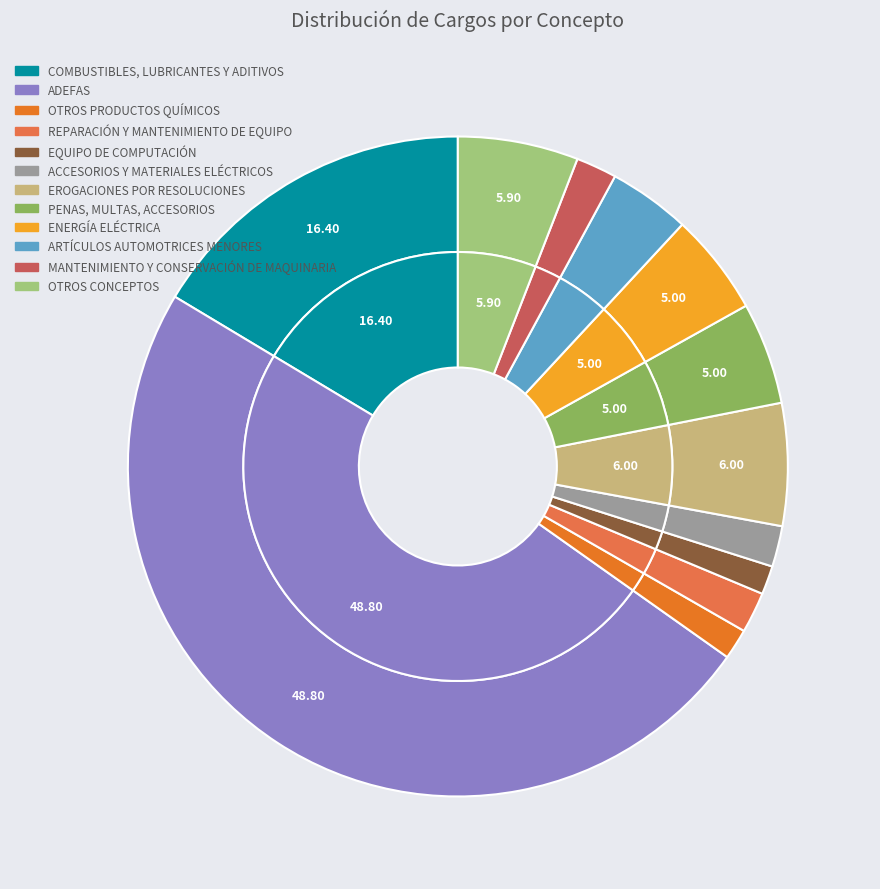

Does COMBUSTIBLES, LUBRICANTES Y ADITIVOS account for over 50% of the chart?

No